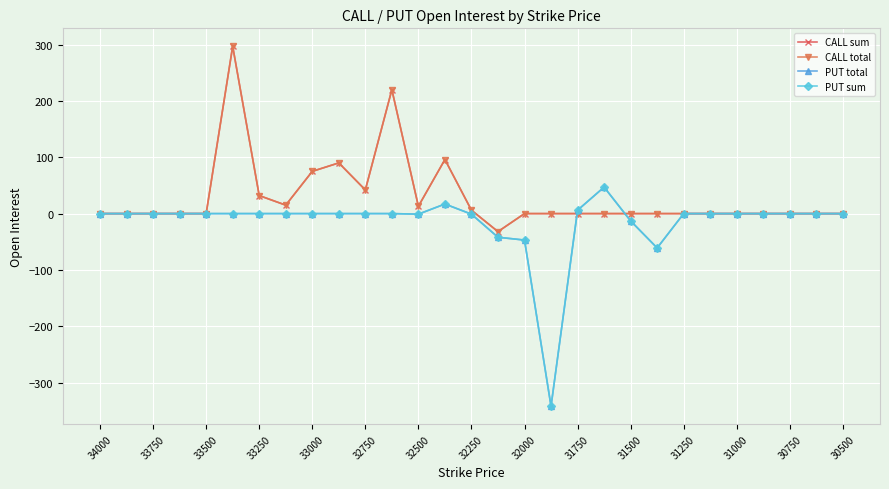

In CALL total, how many points are higher than both neighbors (excluding endpoints)?

4